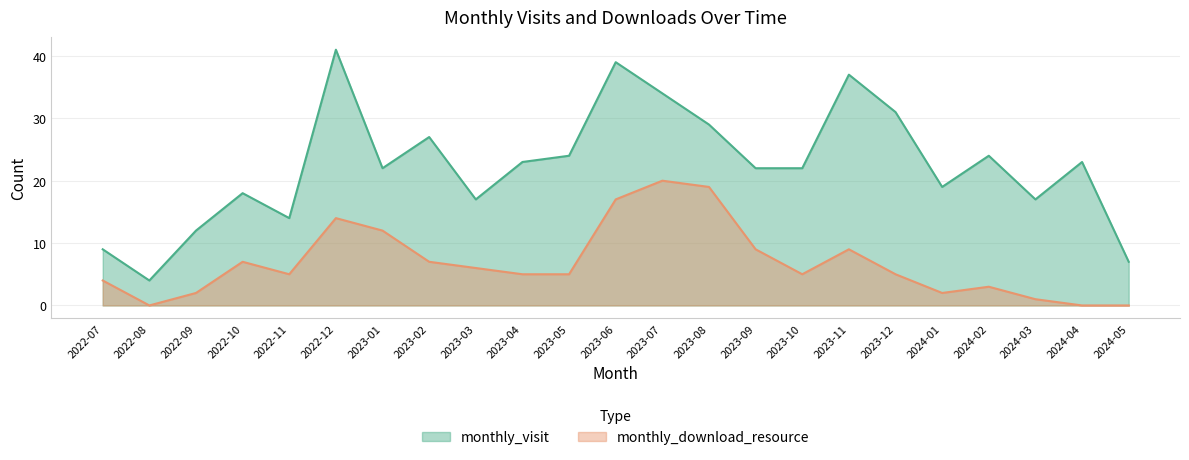

Which has a higher value, 2022-11 or 2024-02?

2024-02